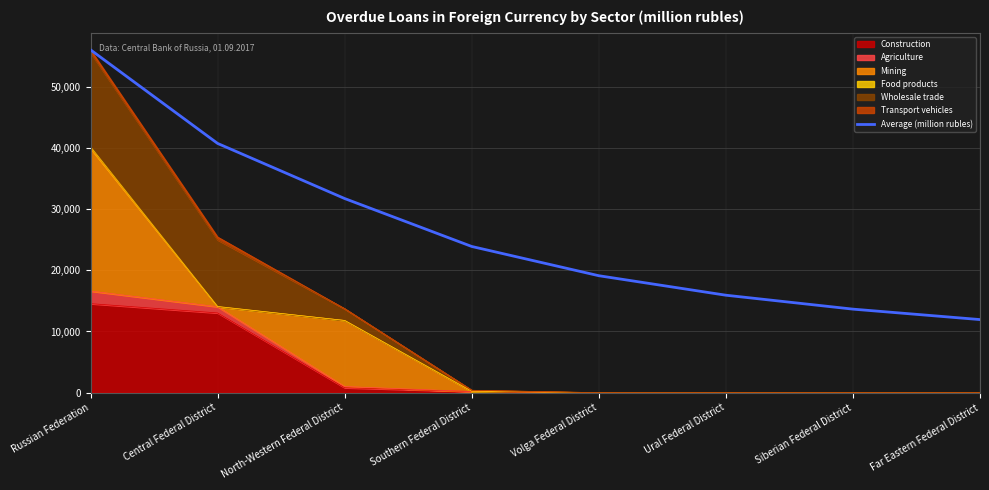

Where does the data first go above 23896?

Russian Federation